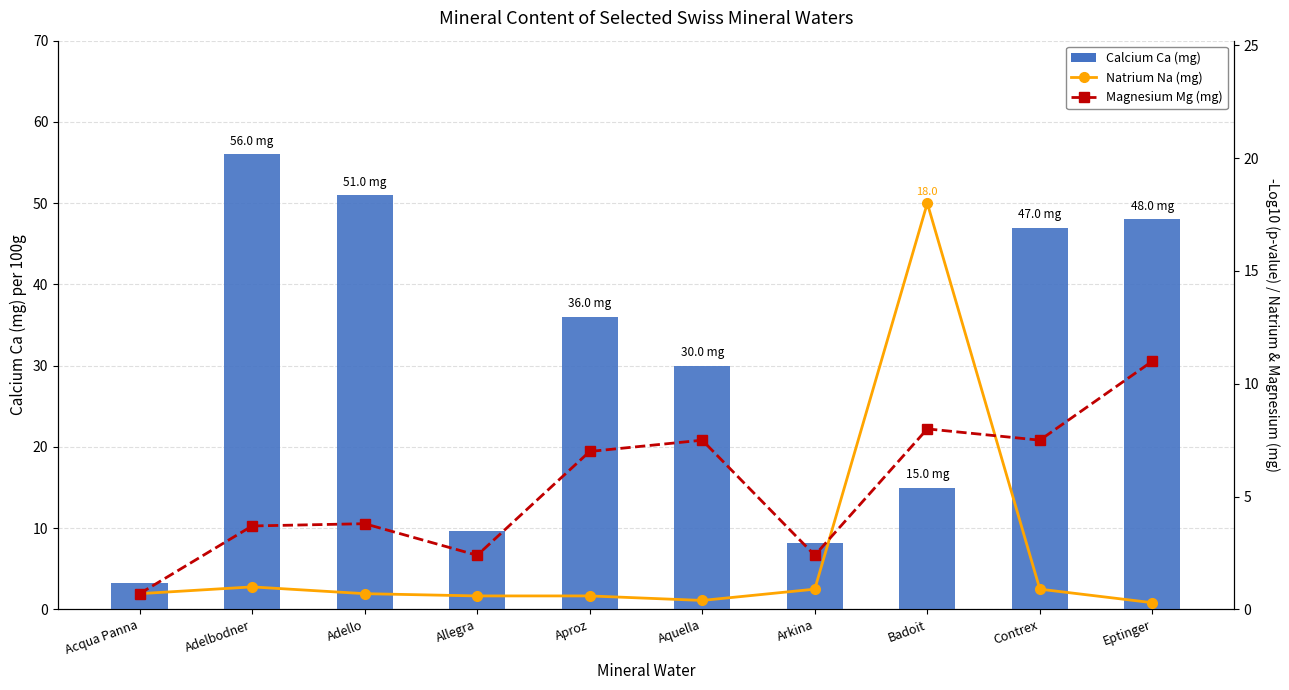

Reading left to right, list all the values displayed in this chart.

Calcium Ca (mg): 3.2	56.0	51.0	9.7	36.0	30.0	8.2	15.0	47.0	48.0
Natrium Na (mg): 0.7	1.0	0.7	0.6	0.6	0.4	0.9	18.0	0.9	0.3
Magnesium Mg (mg): 0.7	3.7	3.8	2.4	7.0	7.5	2.4	8.0	7.5	11.0